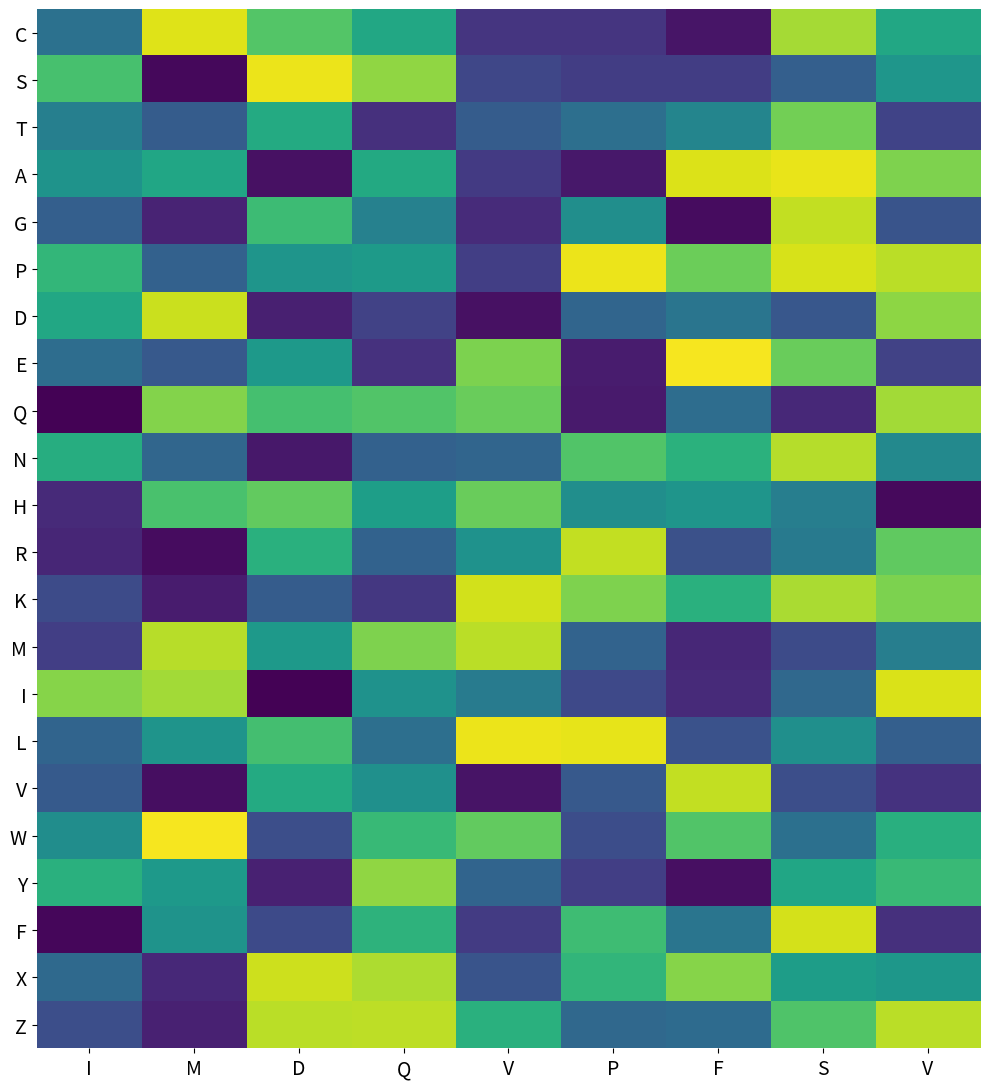

Reading right to left, what are all the values shown in this chart?

C: V=0.6	S=0.9	F=0.1	P=0.2	V=0.2	Q=0.6	D=0.7	M=1.0	I=0.4
S: V=0.5	S=0.3	F=0.2	P=0.2	V=0.2	Q=0.8	D=1.0	M=0.0	I=0.7
T: V=0.2	S=0.8	F=0.5	P=0.4	V=0.3	Q=0.1	D=0.6	M=0.3	I=0.4
A: V=0.8	S=1.0	F=0.9	P=0.1	V=0.2	Q=0.6	D=0.0	M=0.6	I=0.5
G: V=0.3	S=0.9	F=0.0	P=0.5	V=0.1	Q=0.4	D=0.7	M=0.1	I=0.3
P: V=0.9	S=0.9	F=0.8	P=1.0	V=0.2	Q=0.5	D=0.5	M=0.3	I=0.7
D: V=0.8	S=0.3	F=0.4	P=0.3	V=0.0	Q=0.2	D=0.1	M=0.9	I=0.6
E: V=0.2	S=0.8	F=1.0	P=0.1	V=0.8	Q=0.1	D=0.5	M=0.3	I=0.4
Q: V=0.9	S=0.1	F=0.4	P=0.1	V=0.8	Q=0.7	D=0.7	M=0.8	I=0.0
N: V=0.5	S=0.9	F=0.6	P=0.7	V=0.3	Q=0.3	D=0.1	M=0.3	I=0.6
H: V=0.0	S=0.4	F=0.5	P=0.5	V=0.8	Q=0.6	D=0.8	M=0.7	I=0.1
R: V=0.8	S=0.4	F=0.2	P=0.9	V=0.5	Q=0.3	D=0.6	M=0.0	I=0.1
K: V=0.8	S=0.9	F=0.6	P=0.8	V=0.9	Q=0.2	D=0.3	M=0.1	I=0.2
M: V=0.4	S=0.2	F=0.1	P=0.3	V=0.9	Q=0.8	D=0.5	M=0.9	I=0.2
I: V=0.9	S=0.3	F=0.1	P=0.2	V=0.4	Q=0.5	D=0.0	M=0.9	I=0.8
L: V=0.3	S=0.5	F=0.3	P=1.0	V=1.0	Q=0.4	D=0.7	M=0.5	I=0.3
V: V=0.1	S=0.2	F=0.9	P=0.3	V=0.1	Q=0.5	D=0.6	M=0.0	I=0.3
W: V=0.6	S=0.4	F=0.7	P=0.2	V=0.8	Q=0.7	D=0.2	M=1.0	I=0.5
Y: V=0.7	S=0.6	F=0.0	P=0.2	V=0.3	Q=0.8	D=0.1	M=0.5	I=0.6
F: V=0.1	S=0.9	F=0.4	P=0.7	V=0.2	Q=0.6	D=0.2	M=0.5	I=0.0
X: V=0.5	S=0.6	F=0.8	P=0.7	V=0.3	Q=0.9	D=0.9	M=0.1	I=0.3
Z: V=0.9	S=0.7	F=0.3	P=0.3	V=0.6	Q=0.9	D=0.9	M=0.1	I=0.2